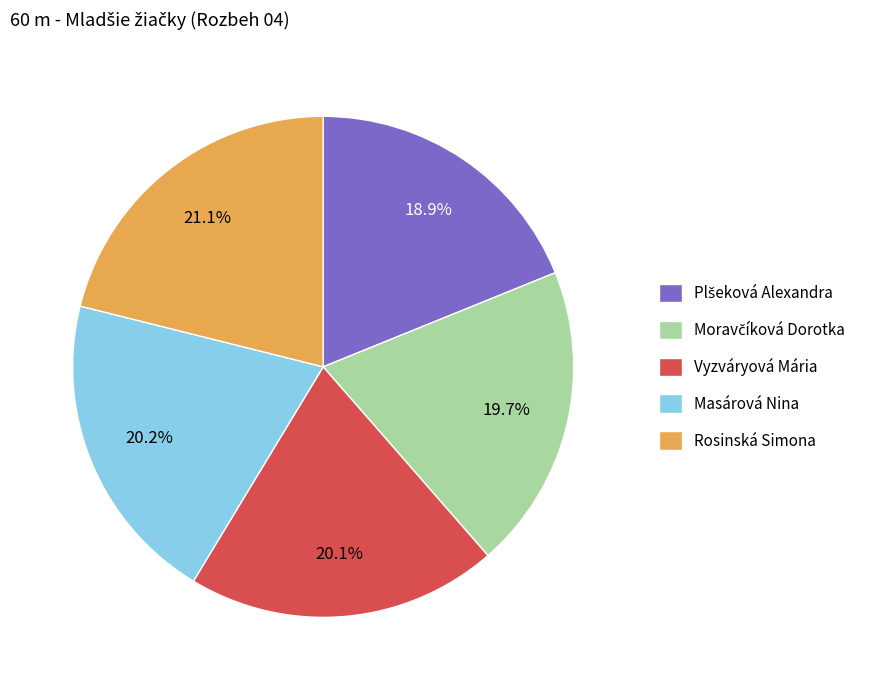

Is there a majority slice in this chart?

No